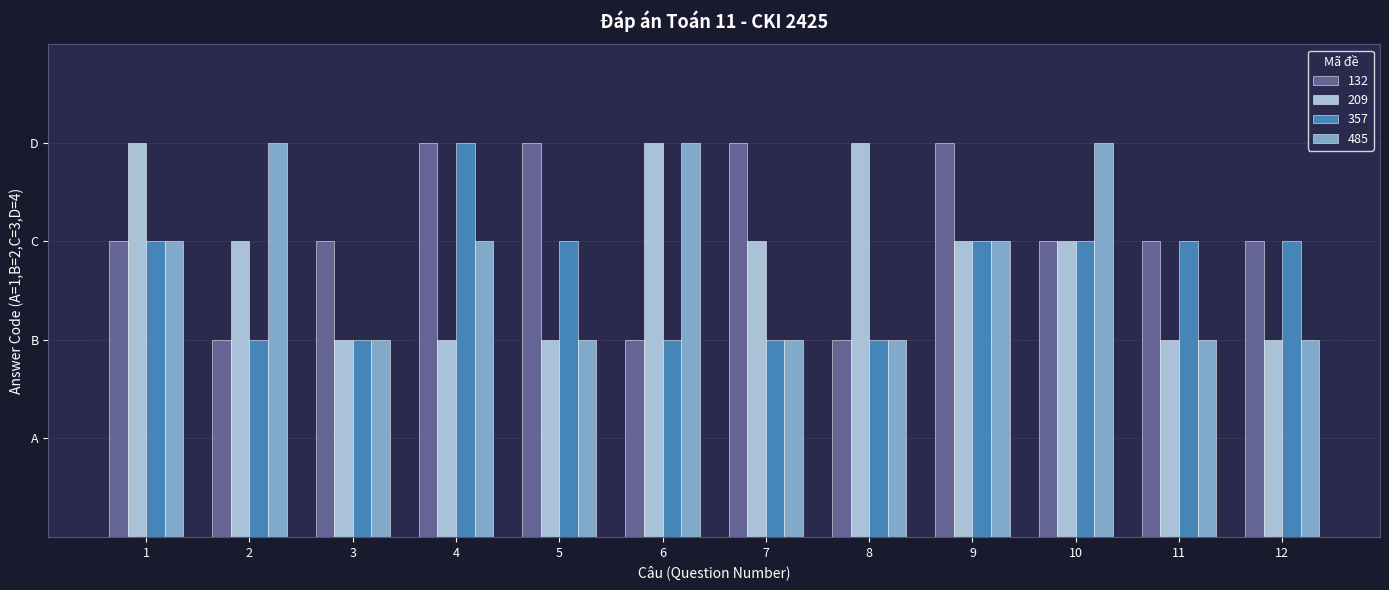

Reading left to right, extract all data points from this chart.

132: 1=3	2=2	3=3	4=4	5=4	6=2	7=4	8=2	9=4	10=3	11=3	12=3
209: 1=4	2=3	3=2	4=2	5=2	6=4	7=3	8=4	9=3	10=3	11=2	12=2
357: 1=3	2=2	3=2	4=4	5=3	6=2	7=2	8=2	9=3	10=3	11=3	12=3
485: 1=3	2=4	3=2	4=3	5=2	6=4	7=2	8=2	9=3	10=4	11=2	12=2